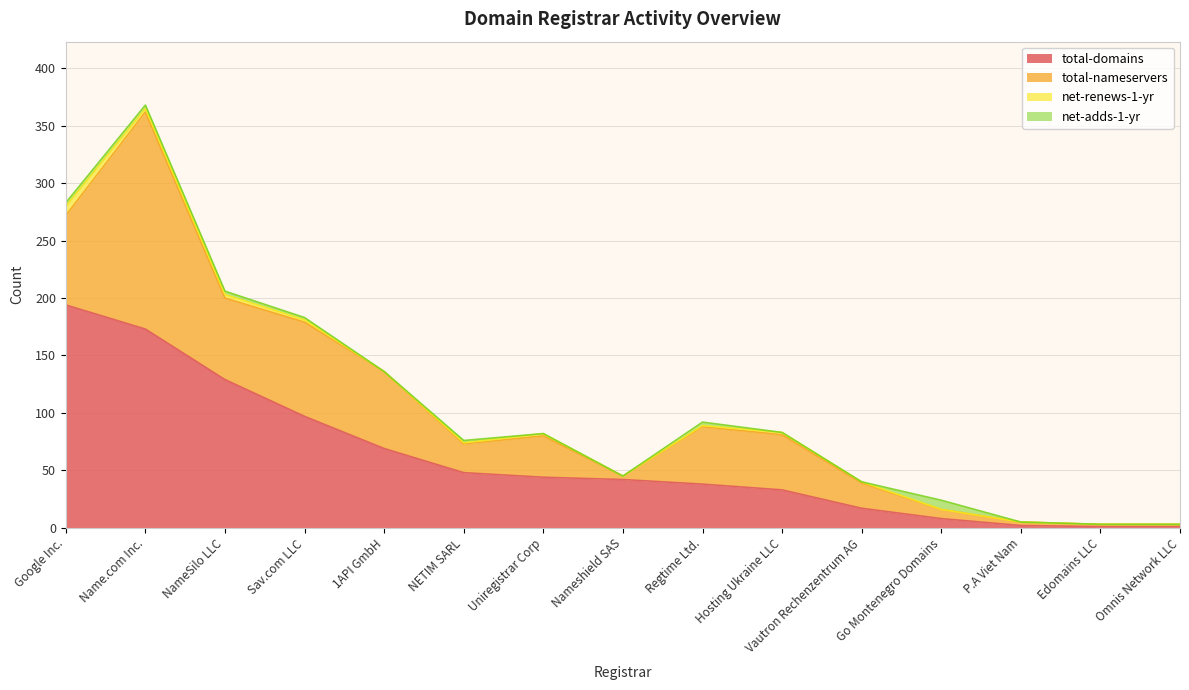

Reading left to right, list all the values displayed in this chart.

total-domains: 194	173	129	97	69	48	44	42	38	33	17	8	2	1	1
total-nameservers: 78	189	71	82	67	25	36	3	50	48	22	8	3	2	2
net-renews-1-yr: 8	3	3	2	0	1	2	0	1	2	1	0	0	0	0
net-adds-1-yr: 3	3	3	2	0	2	0	0	3	0	0	8	0	0	0